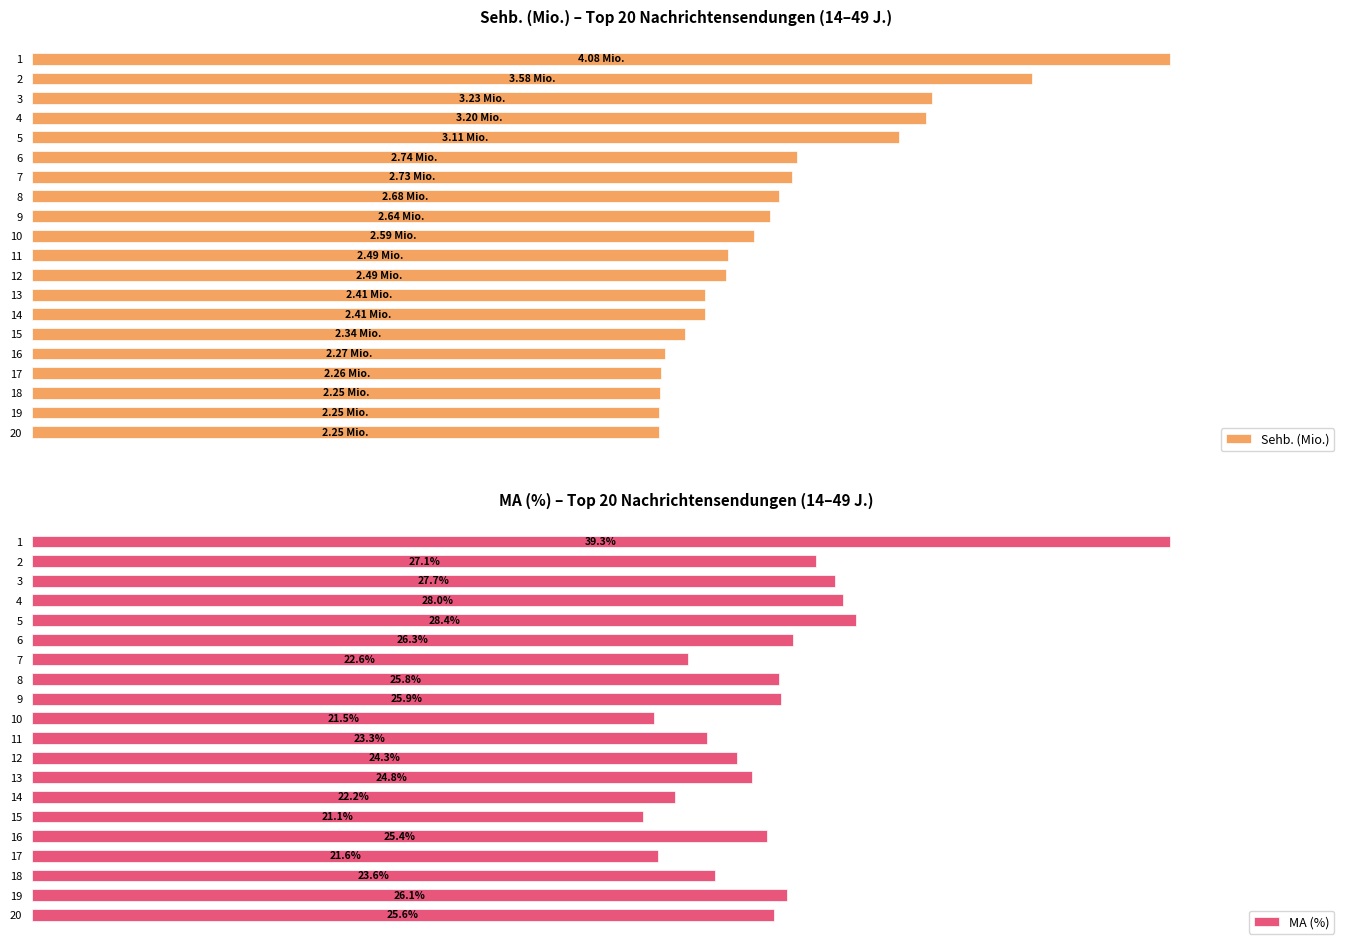

Are the bars horizontal?

Yes